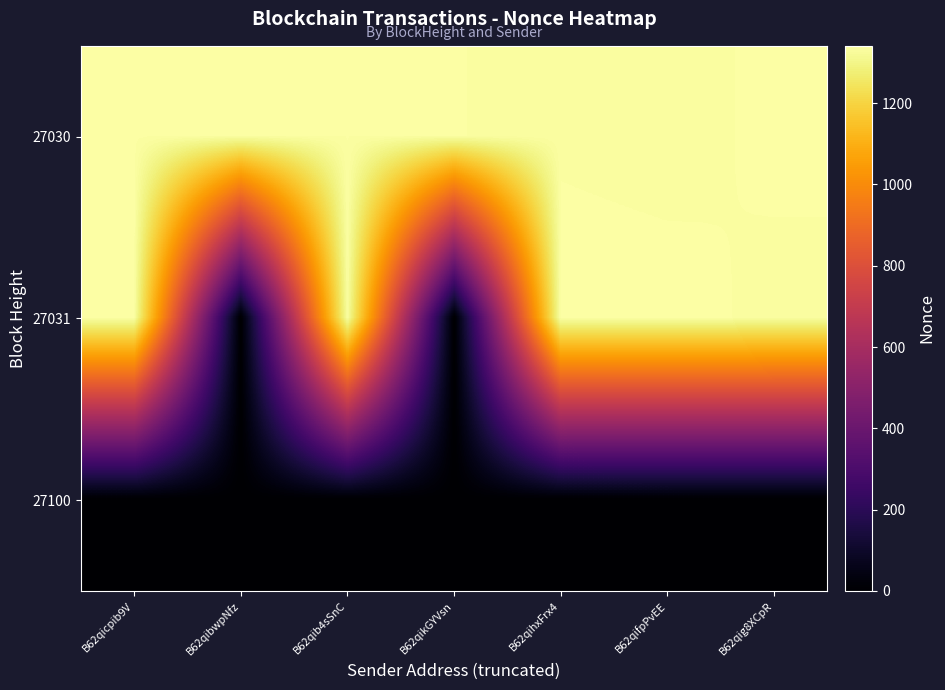

List the series in order of their overall mean, highest first.

27030, 27031, 27100